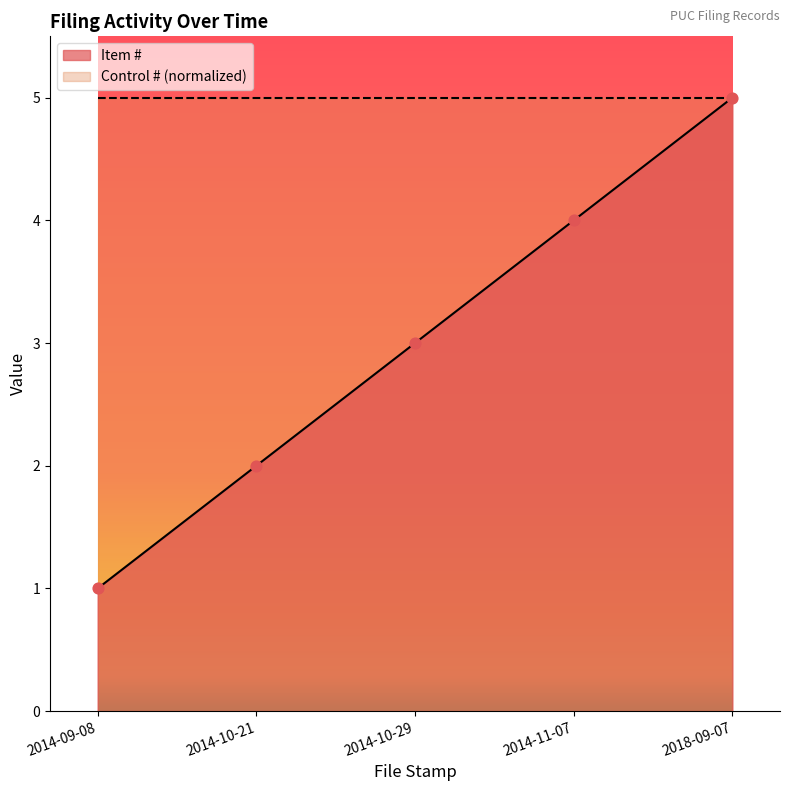

Approximately how many times larger is the value at 2018-09-07 compared to 2014-10-21?

2.5